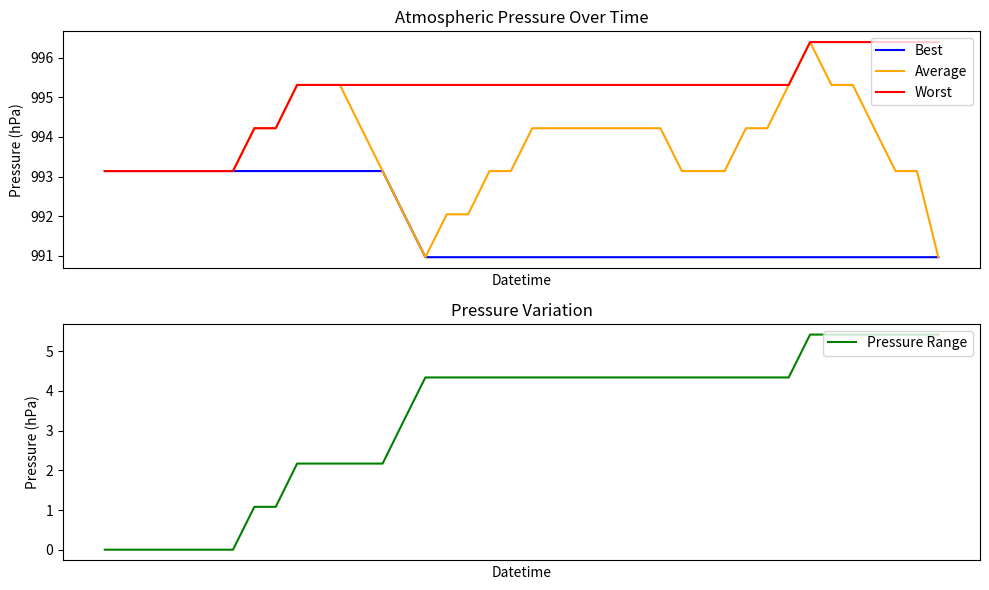

Rank the series by their maximum value, from lowest to highest.

Pressure Range, Best, Average, Worst